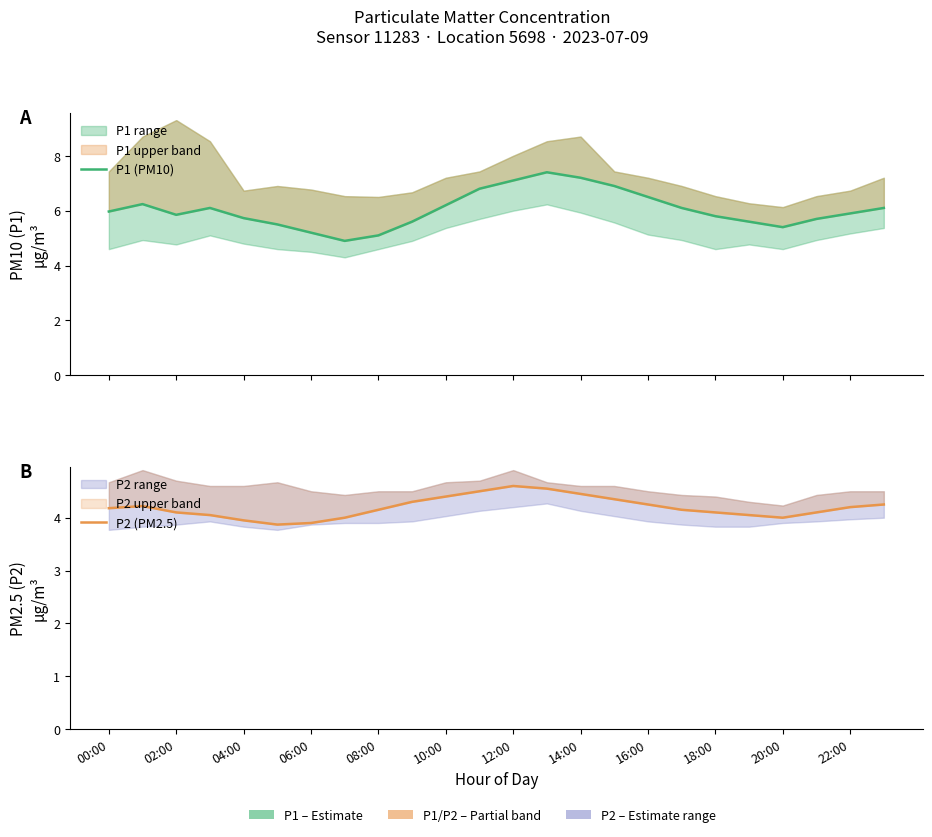

True or false: P2 (PM2.5) has more than 2 interior local peaks.

False